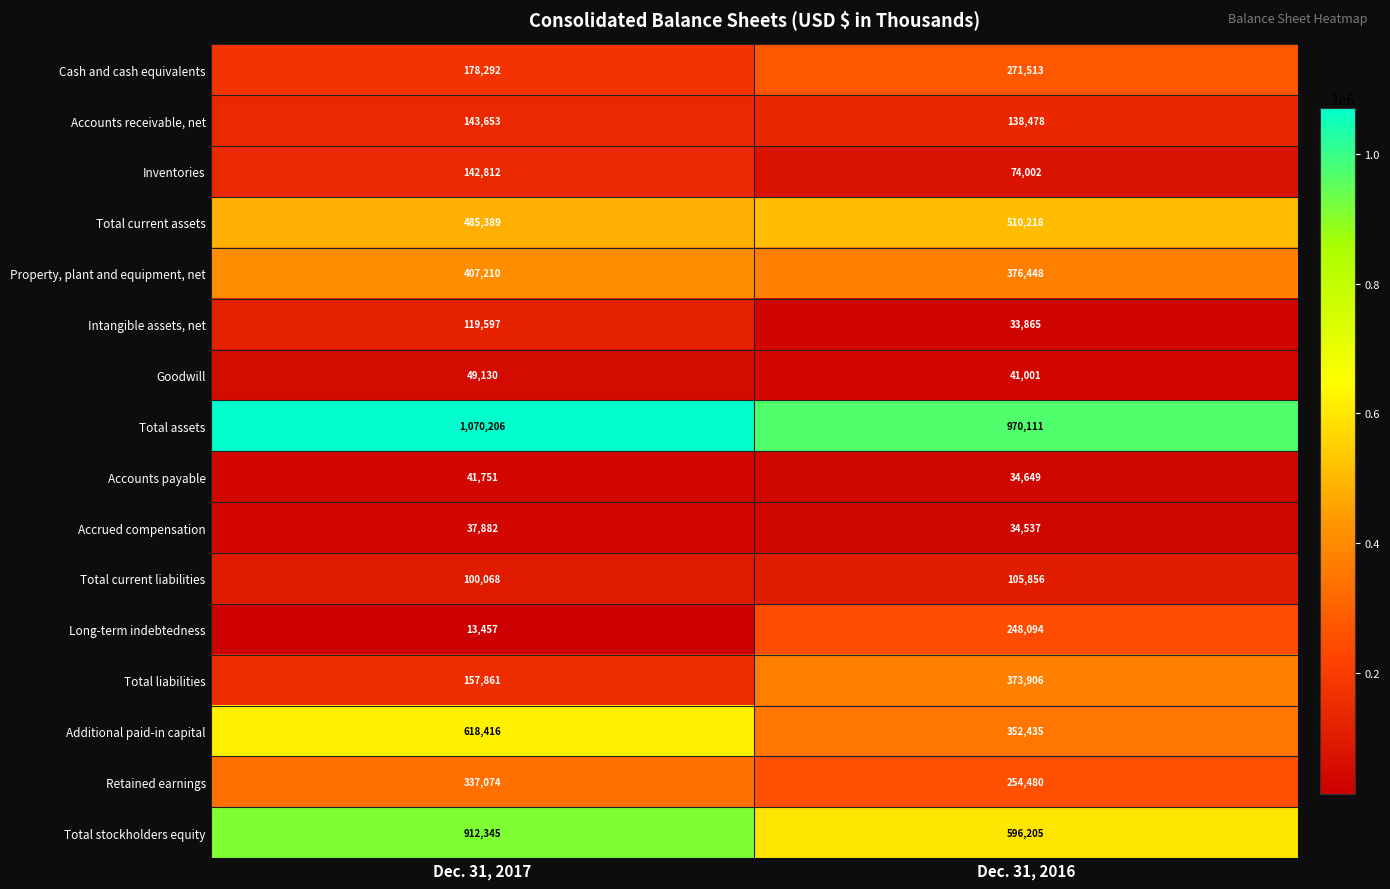

What is the highest value of the Total current assets series?

510218